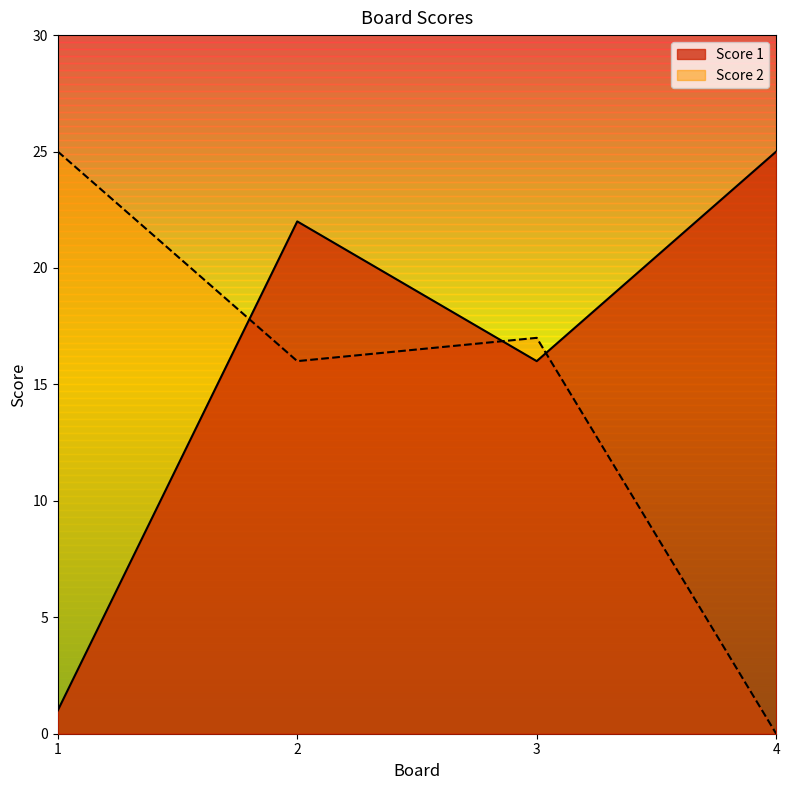

What is the difference between the Score 1 values at 1 and 2?

21